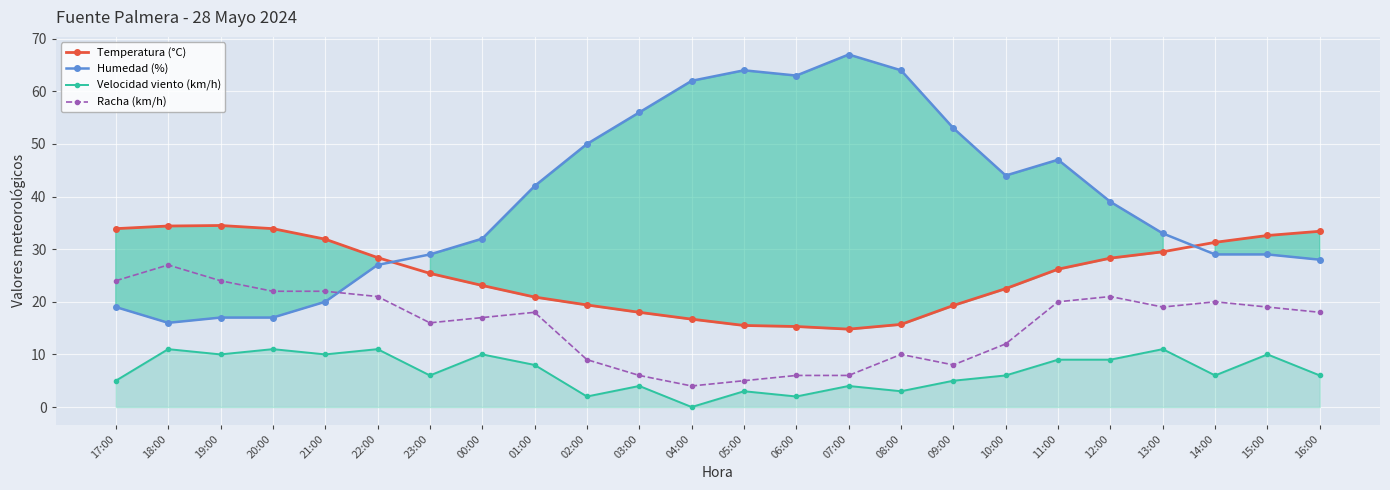

Is it true that Humedad (%) equals 67.0 at 07:00?

True